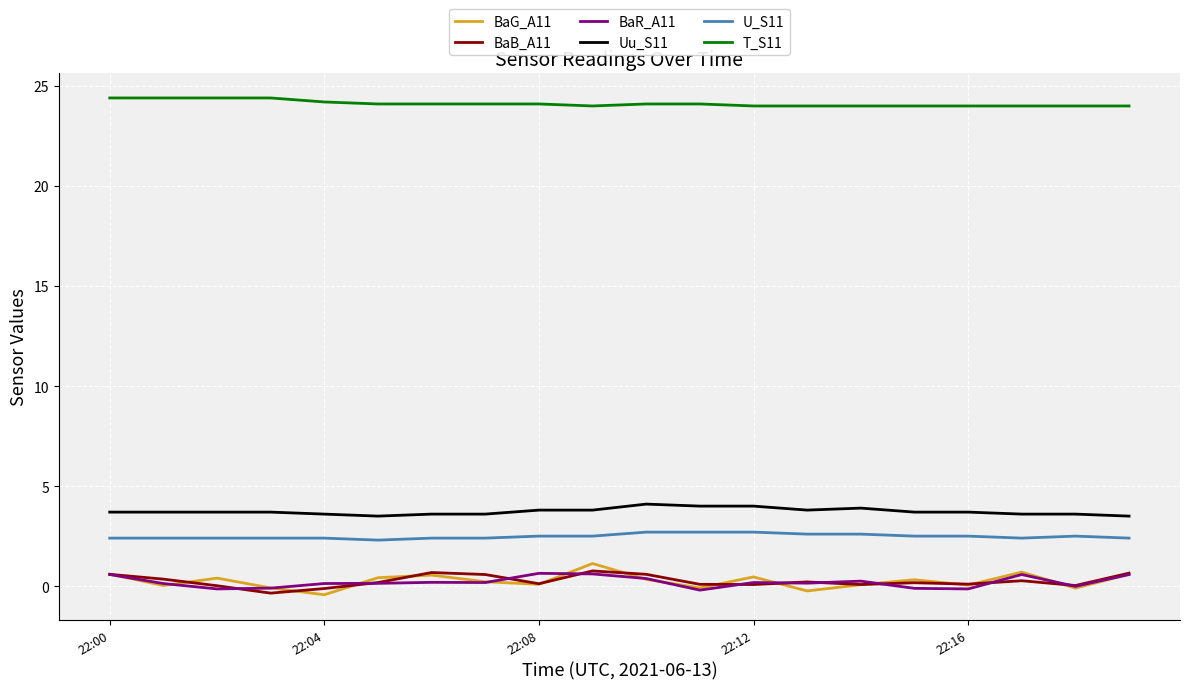

Count the number of data series in this chart.

6